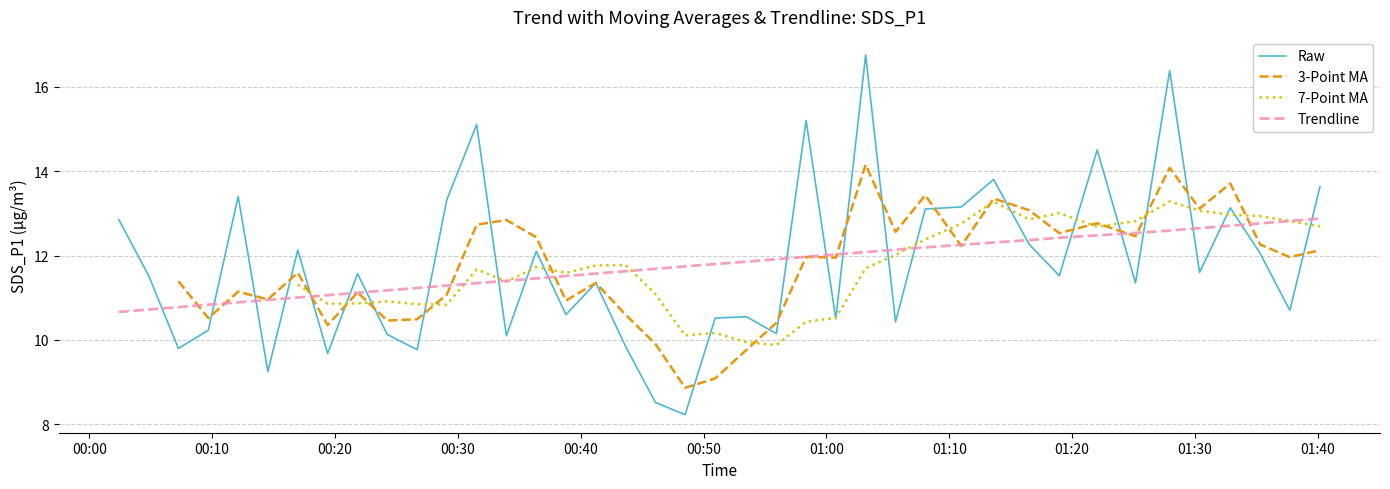

What is the maximum value for Raw?

16.8